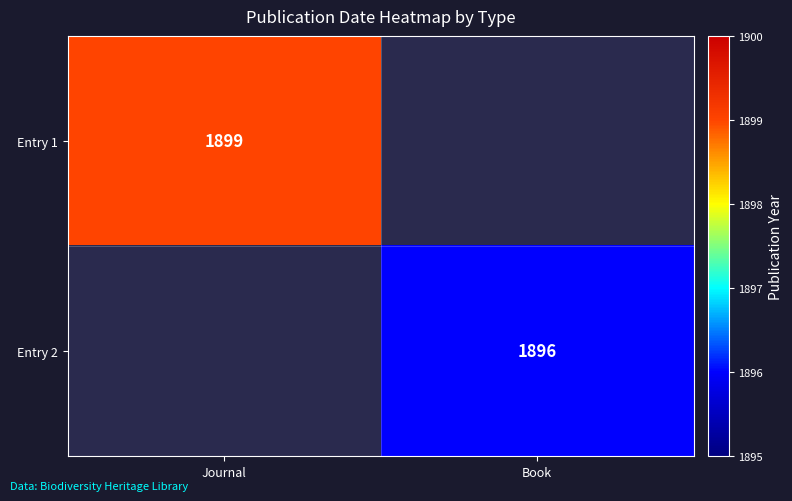

Is the value of Entry 1 at Journal greater than the value of Entry 2 at Book?

Yes